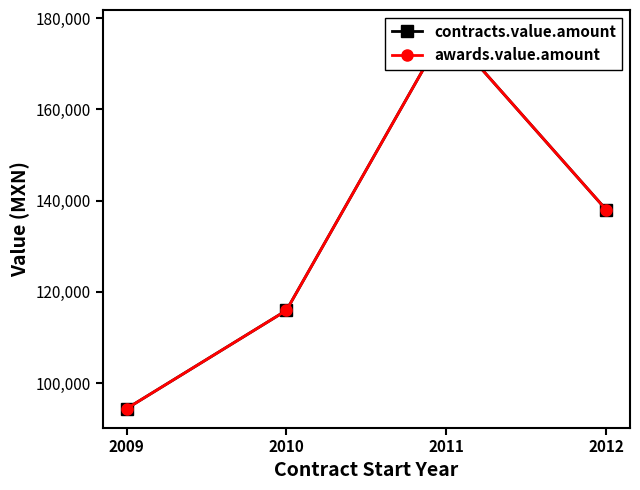

What is the greatest value displayed?

177630.0